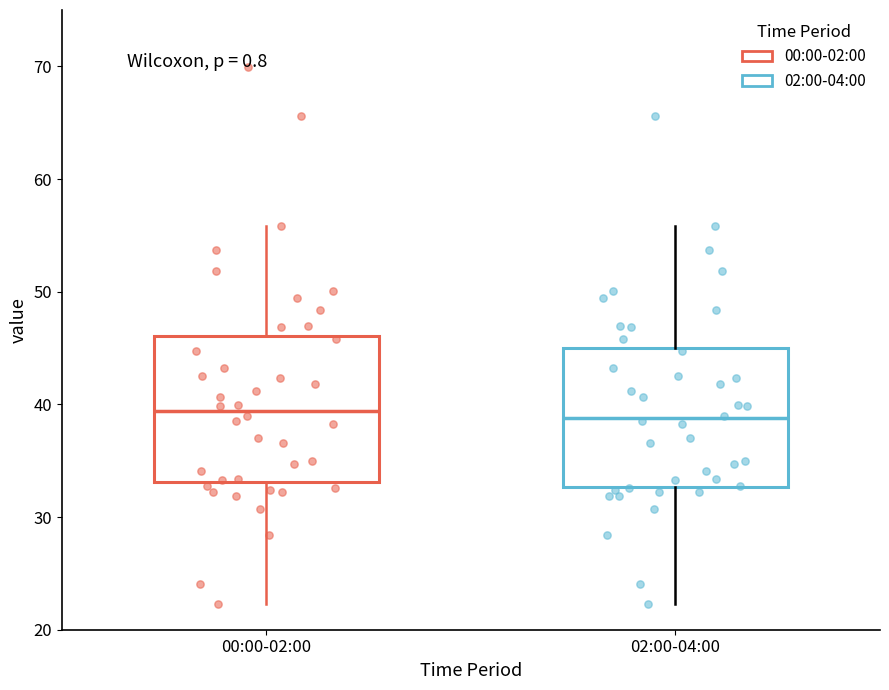

Reading left to right, transcribe this box plot: for each box, give where its median line is, the range the box spans, and where its two whiskers end, as read against the y-axis. The values are not printed on the chart, so give them approximately, as read against the axis.

00:00-02:00: median 39, box 33 to 46, whiskers 22 to 56
02:00-04:00: median 39, box 33 to 45, whiskers 22 to 56